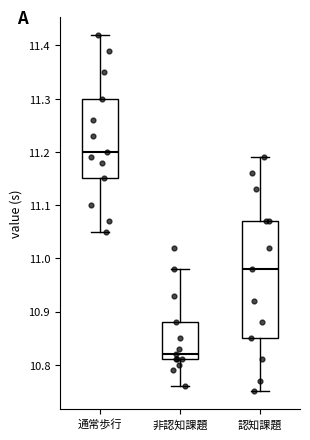

Reading left to right, read every box against the y-axis: the position of its median line, the range the box covers, and the ends of its whiskers. The values are not printed on the chart, so give them approximately, as read against the axis.

通常歩行: median 11.20, box 11.15 to 11.30, whiskers 11.05 to 11.42
非認知課題: median 10.82, box 10.81 to 10.88, whiskers 10.76 to 10.98
認知課題: median 10.98, box 10.85 to 11.07, whiskers 10.75 to 11.19